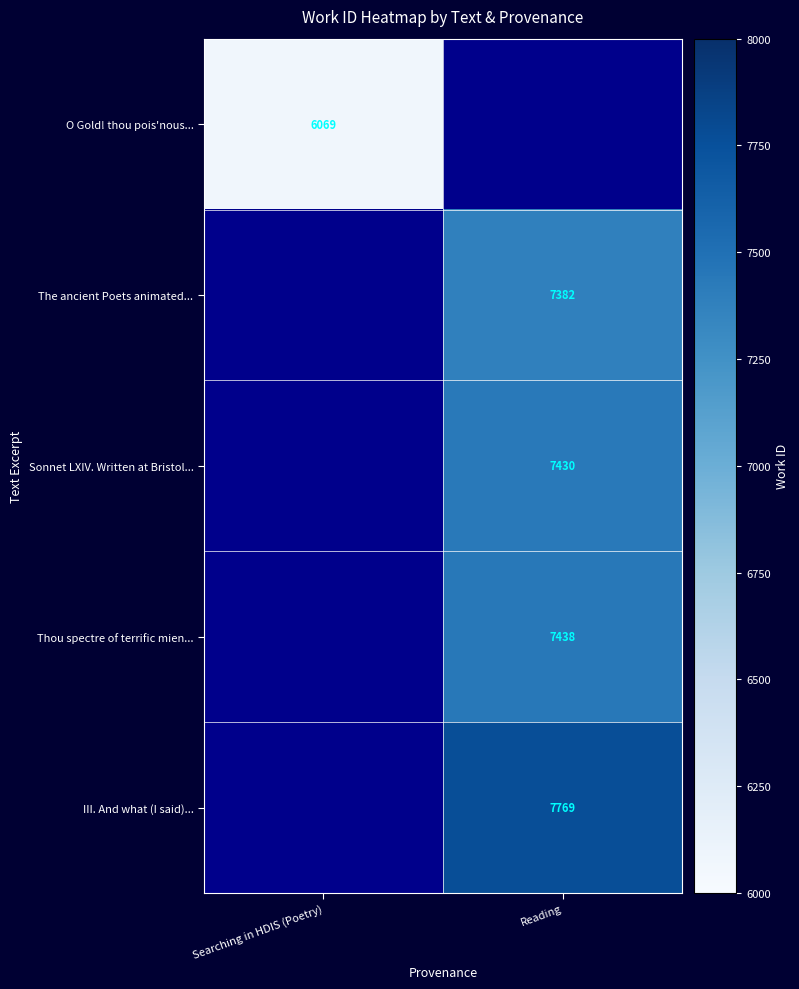

Is it true that Sonnet LXIV. Written at Bristol... equals 2129.1 at Reading?

False